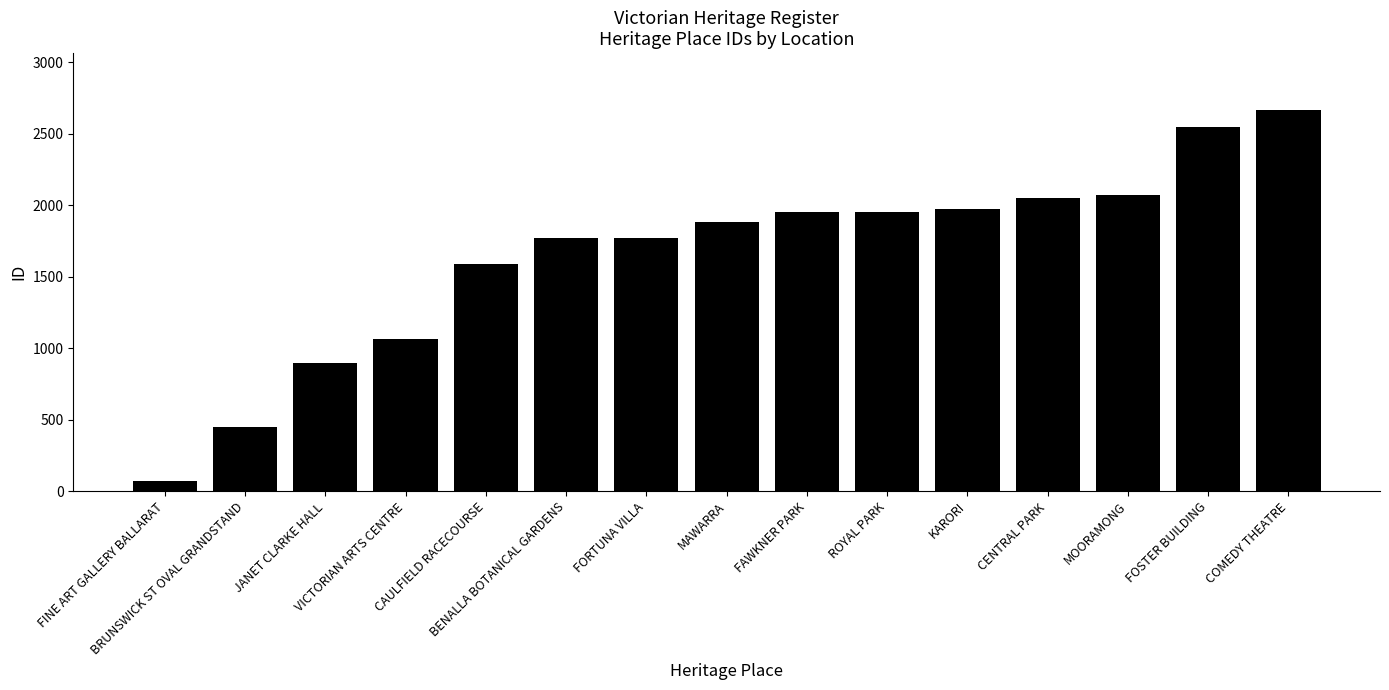

Which category has the lowest value across all series?

FINE ART GALLERY BALLARAT